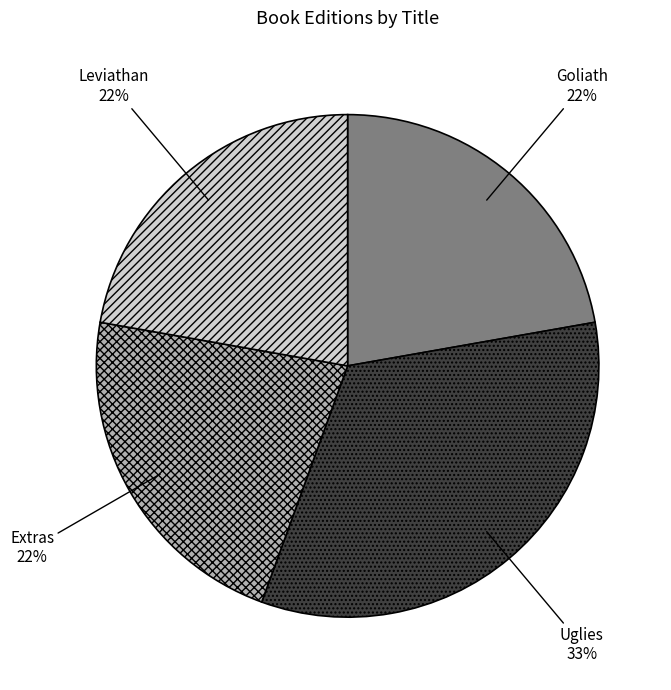

To the nearest percent, what portion does Goliath represent?

22%